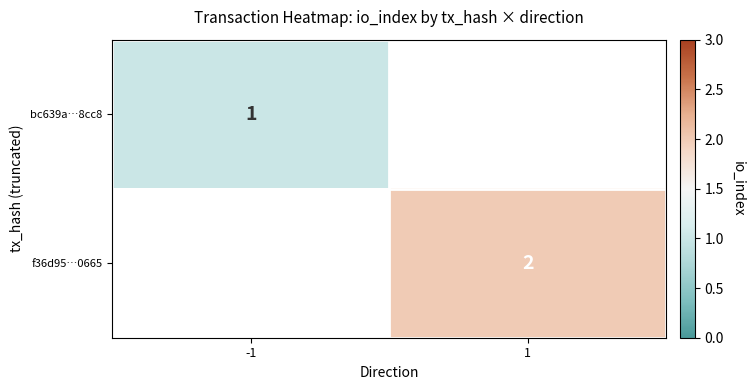

How many distinct data groups are displayed?

2